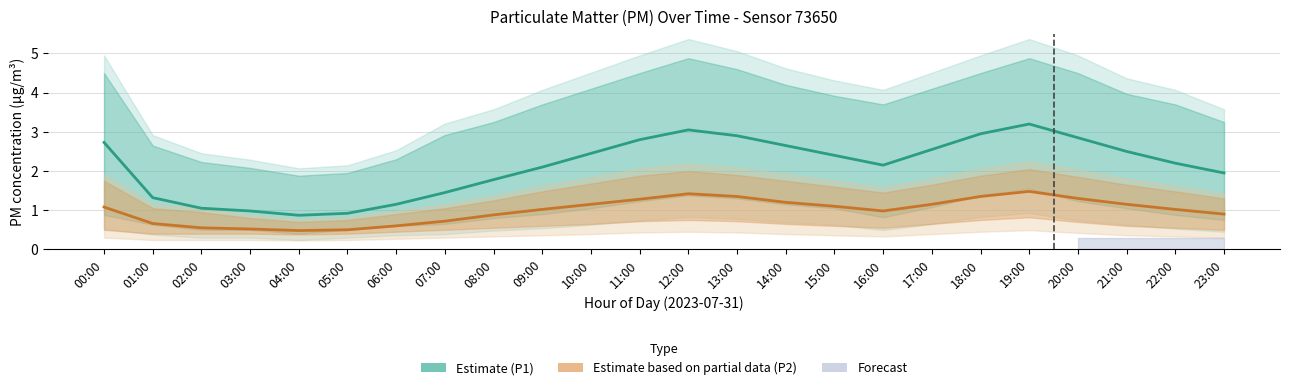

In Estimate (P1 mean), how many points are higher than both neighbors (excluding endpoints)?

2